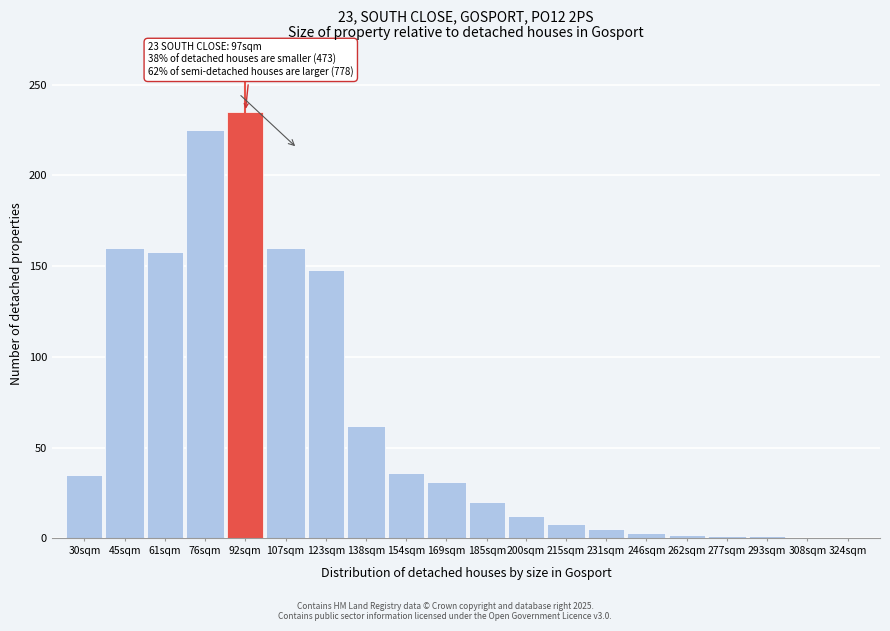

Which category has the highest value across all series?

92sqm